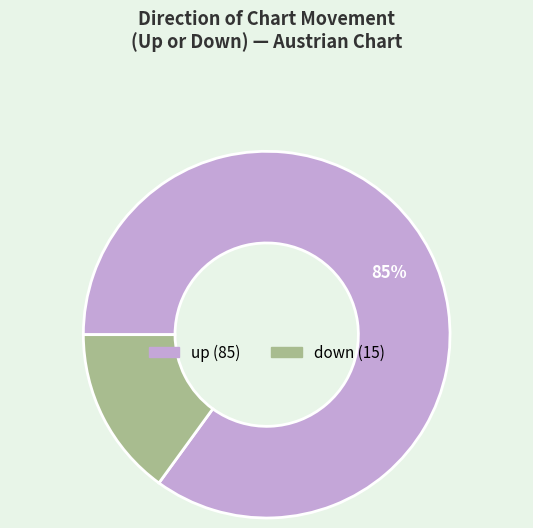

Which slice is the smallest?

down